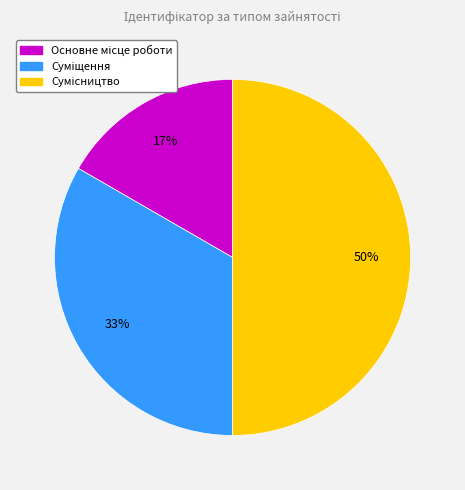

To the nearest percent, what is the difference between the largest and smallest slice percentages?

33%